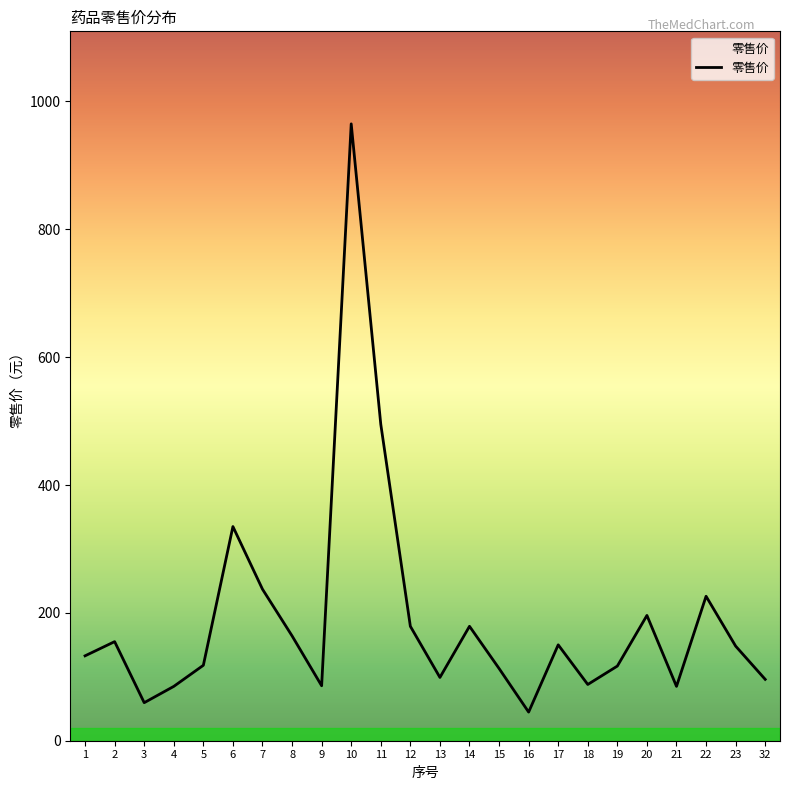

Is it true that the value at 22 is 297.0?

False